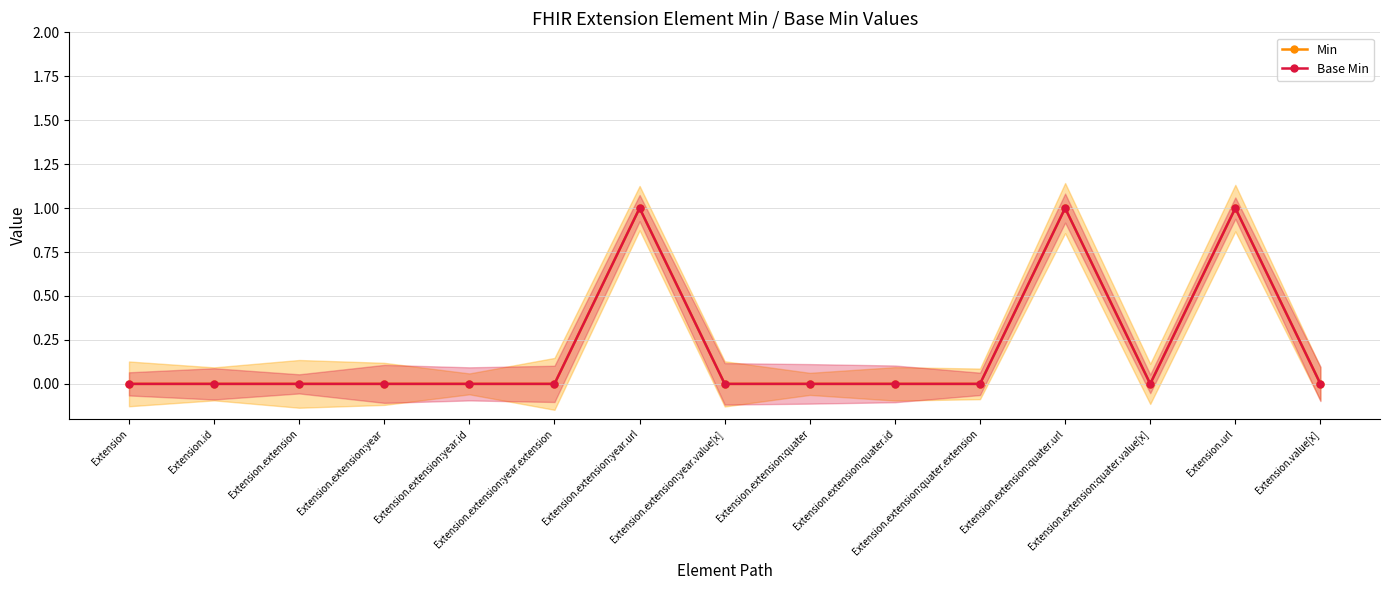

At how many categories does at least one series exceed 0?

3